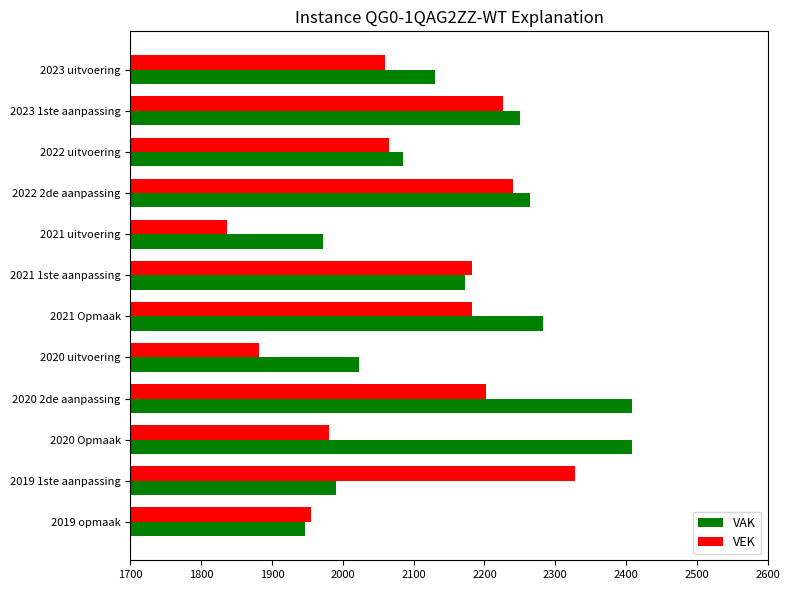

Between 2021 uitvoering and 2019 1ste aanpassing, which series saw the biggest shift?

VEK